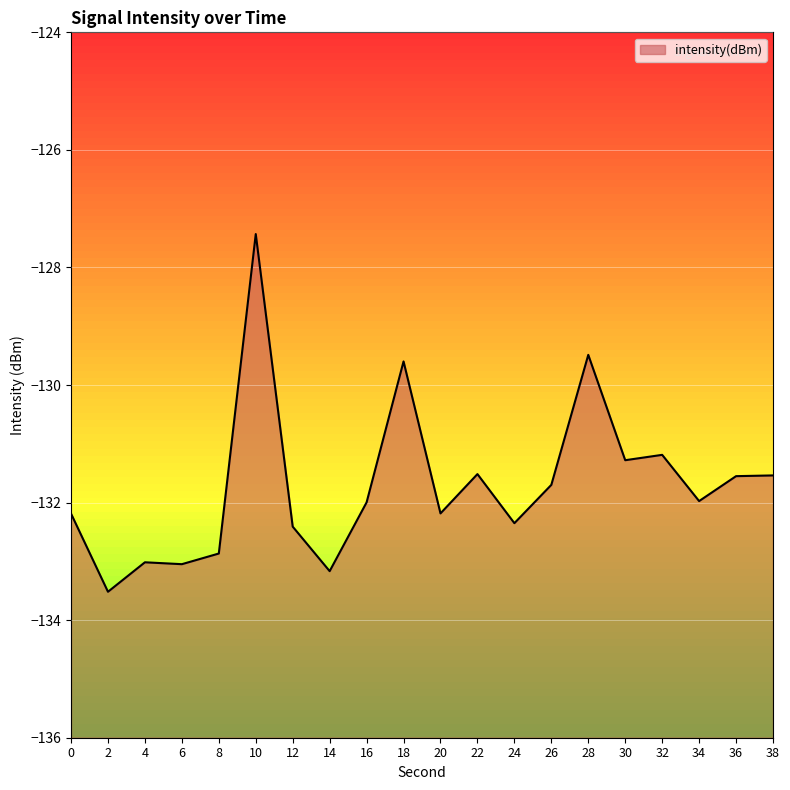

At which category does the chart reach its peak across all series?

10